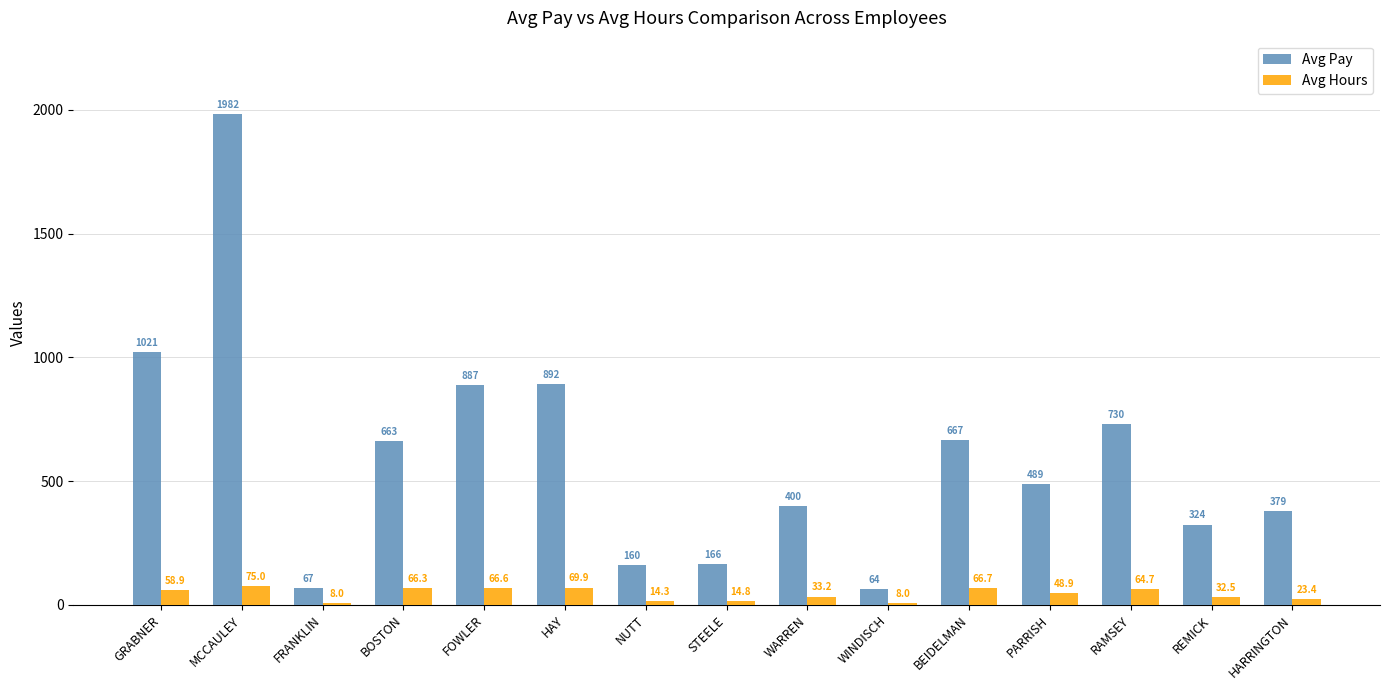

What position from the left is NUTT?

7